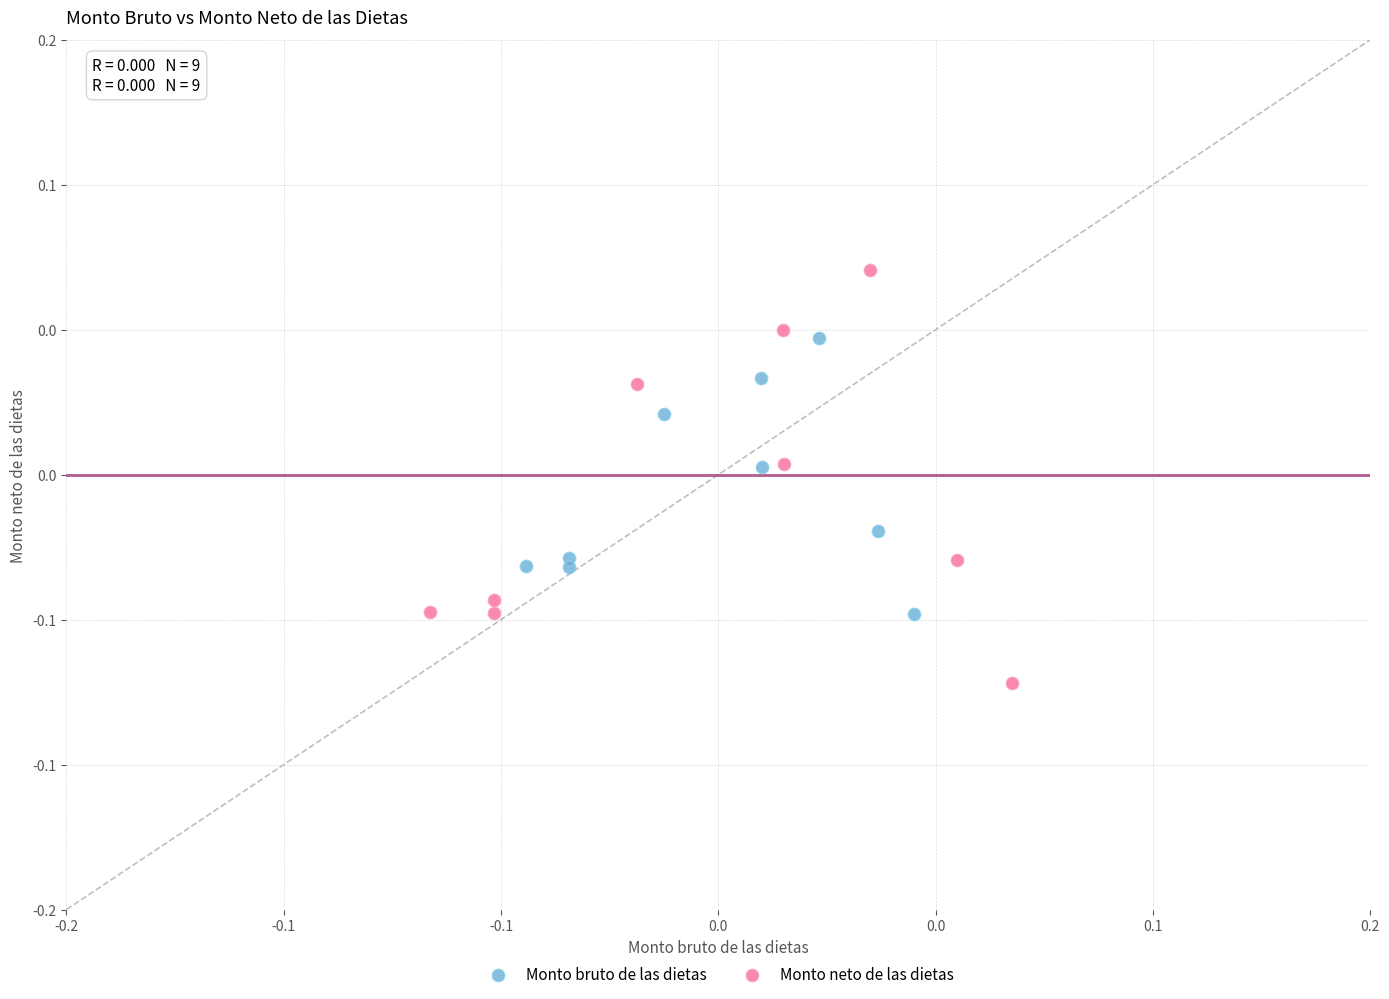

What are all the series names shown in the legend?

Monto bruto de las dietas, Monto neto de las dietas